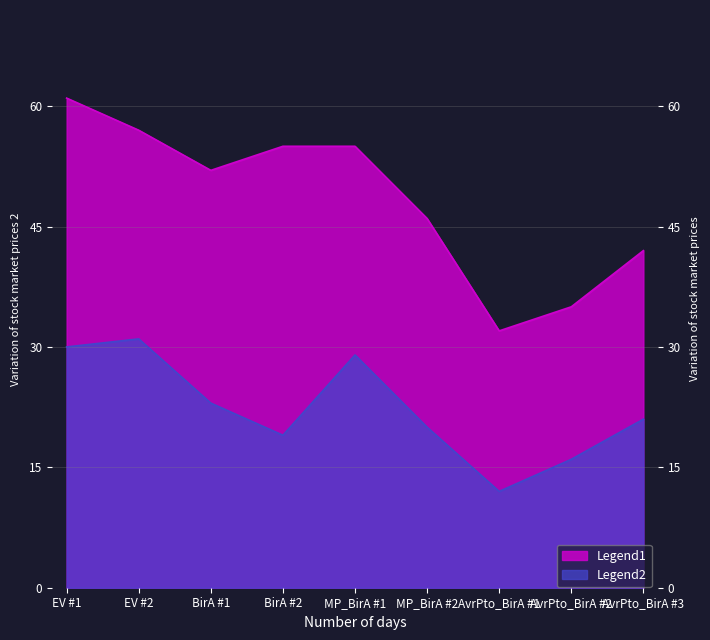

How many interior local valleys does the Legend1 series have?

2